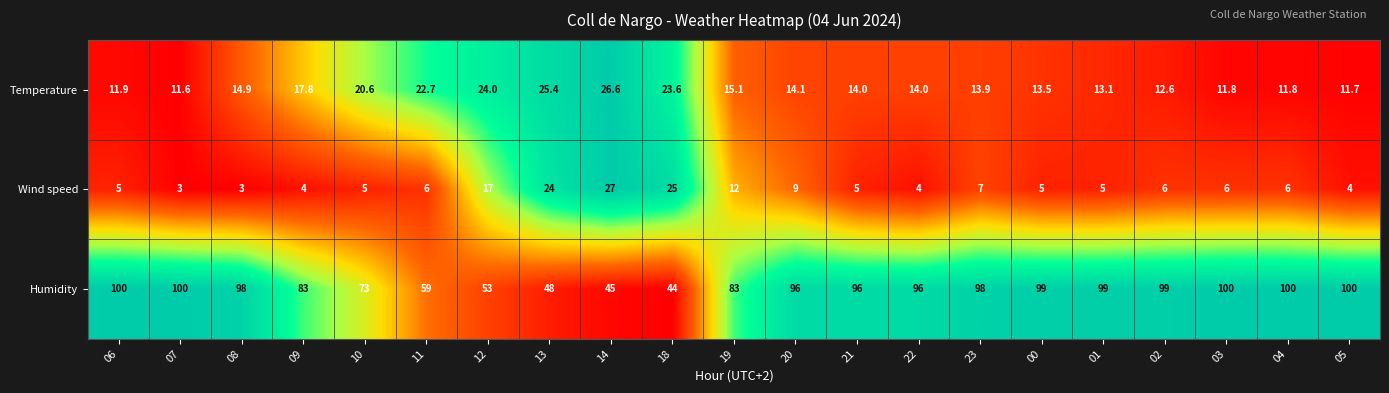

What is the minimum value for Temperature?

11.6